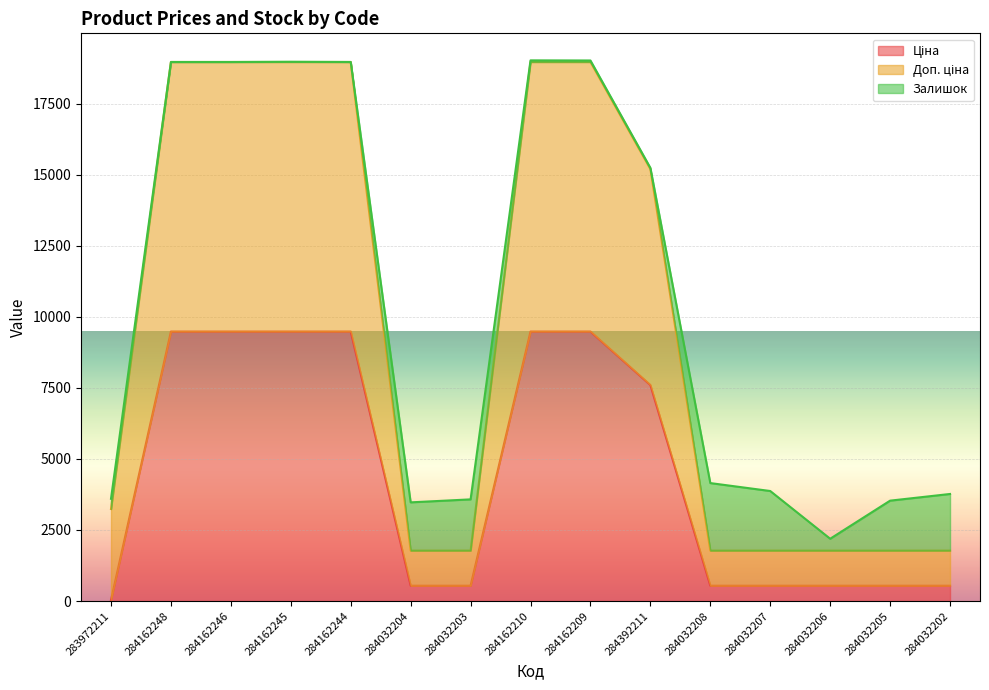

What is the label of the 2nd point from the right?

284032205